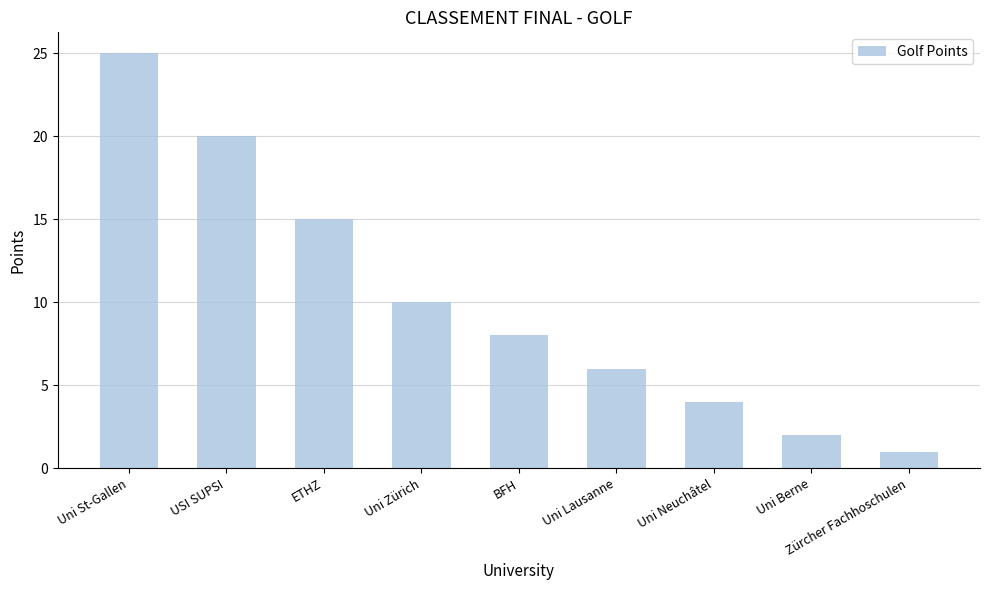

Reading right to left, what are all the values shown in this chart?

1	2	4	6	8	10	15	20	25